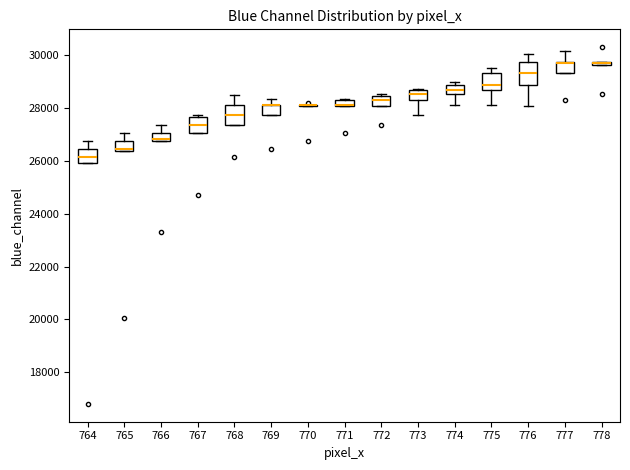

Where does the lower whisker of the box at x = 776 end on the y-axis? The values are not printed on the chart, so give them approximately, as read against the axis.

28000